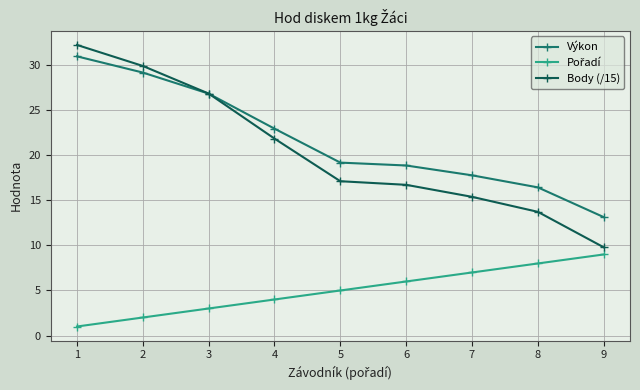

How many intersections are there between Výkon and Body (/15)?

1